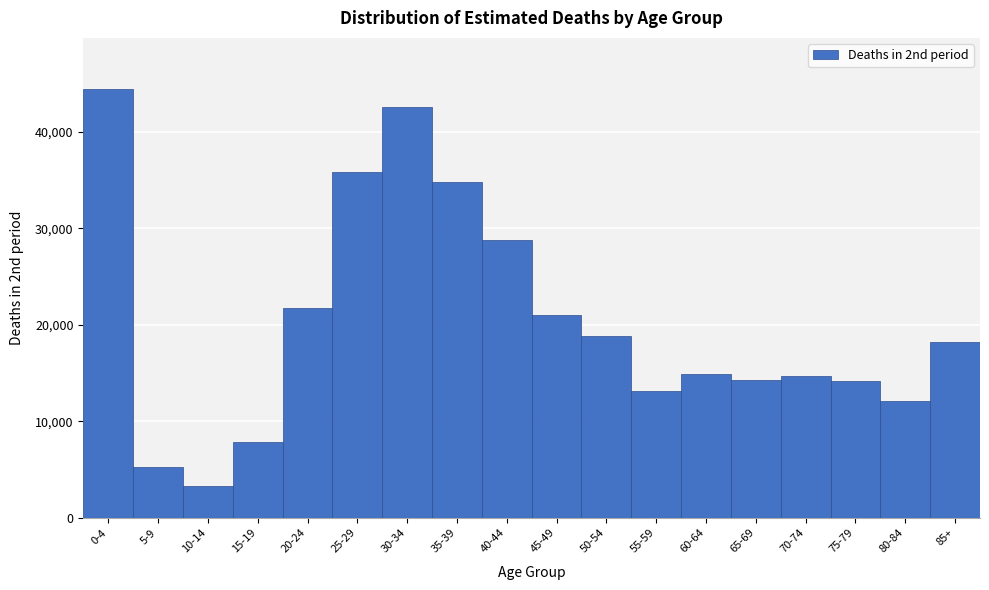

Between 80-84 and 70-74, which is larger?

70-74